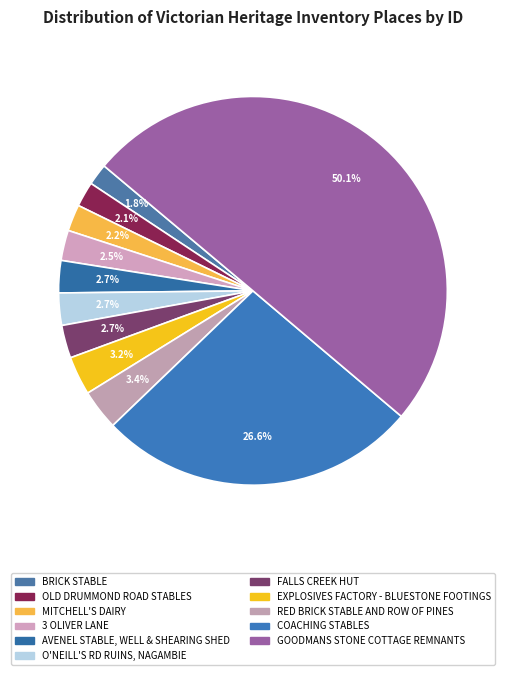

True or false: 3 OLIVER LANE accounts for 1% of the total.

False